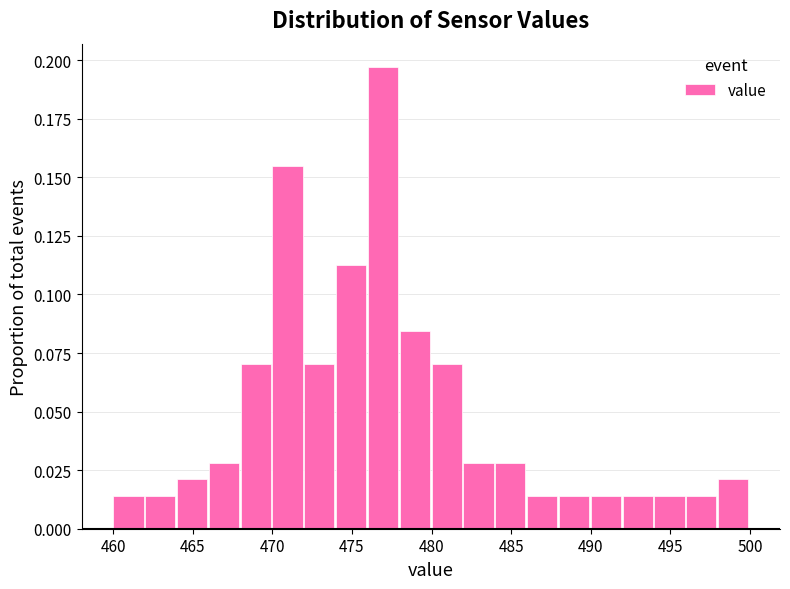

Reading left to right, list every bar in this chart as the range it spans on the x-axis followed by its height. The values are not printed on the chart, so give them approximately, as read against the axis.

460 to 462: 0.015
462 to 464: 0.015
464 to 466: 0.020
466 to 468: 0.030
468 to 470: 0.070
470 to 472: 0.155
472 to 474: 0.070
474 to 476: 0.115
476 to 478: 0.195
478 to 480: 0.085
480 to 482: 0.070
482 to 484: 0.030
484 to 486: 0.030
486 to 488: 0.015
488 to 490: 0.015
490 to 492: 0.015
492 to 494: 0.015
494 to 496: 0.015
496 to 498: 0.015
498 to 500: 0.020